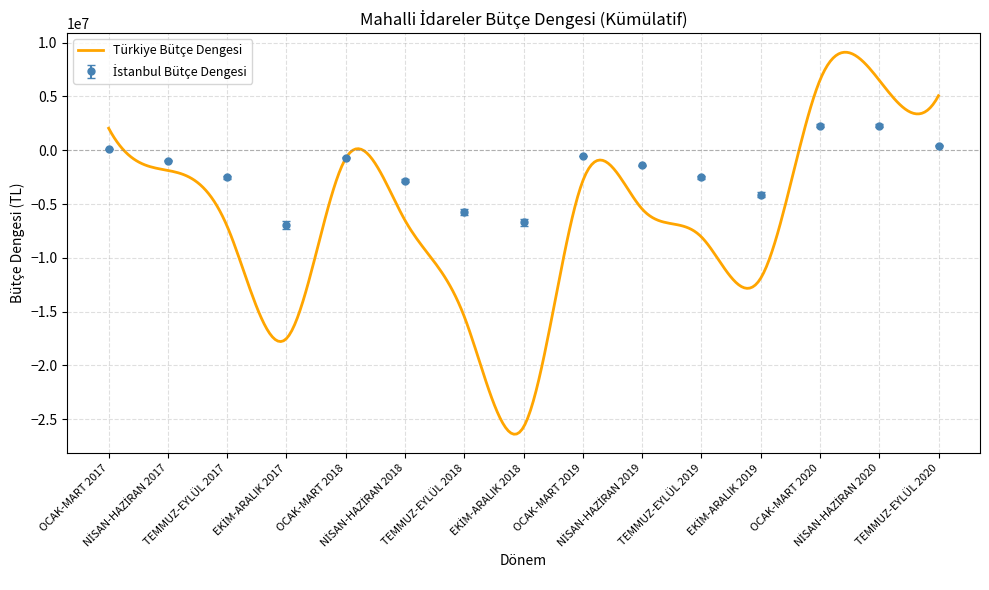

Which has a higher value, NİSAN-HAZİRAN 2020 or NİSAN-HAZİRAN 2017?

NİSAN-HAZİRAN 2020